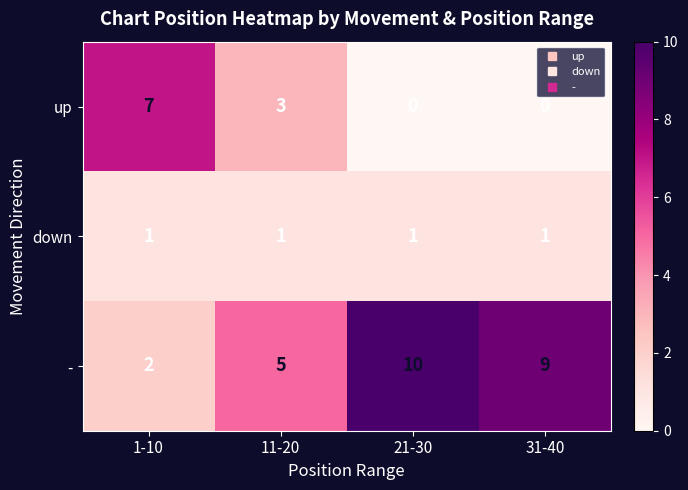

Reading left to right, extract all data points from this chart.

up: 1-10=7	11-20=3	21-30=0	31-40=0
down: 1-10=1	11-20=1	21-30=1	31-40=1
-: 1-10=2	11-20=5	21-30=10	31-40=9